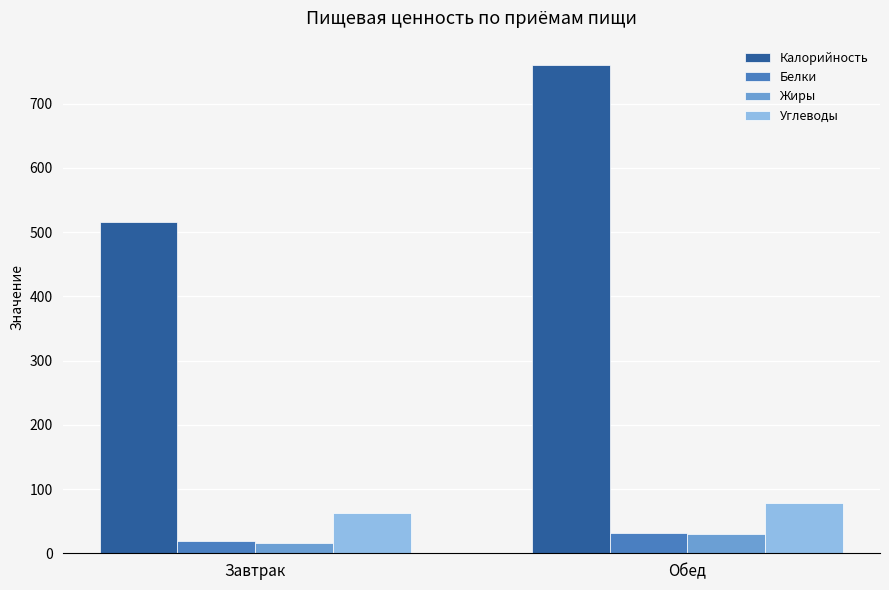

The Белки series shows 32 at Обед. True or false?

True